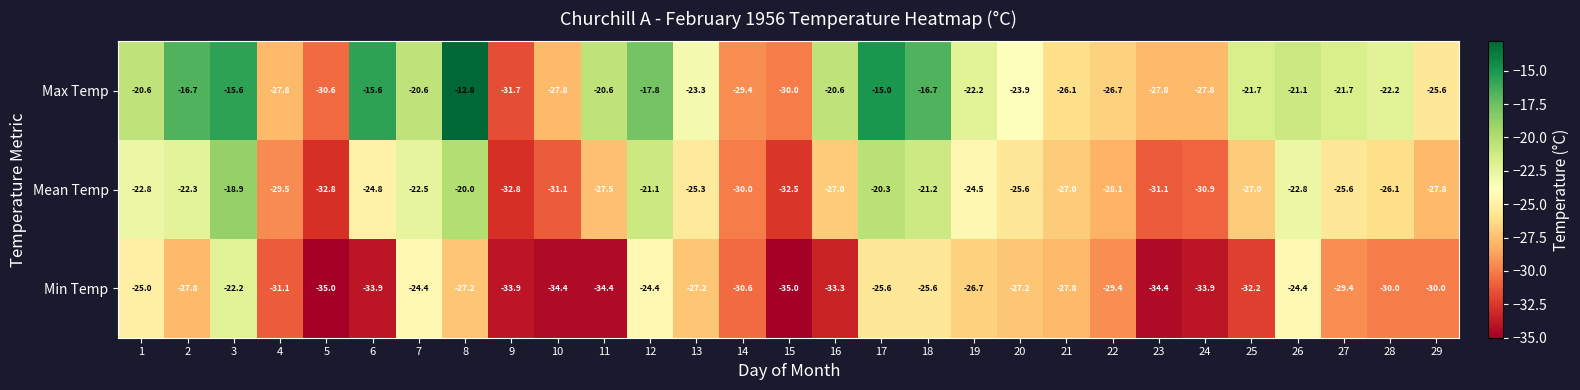

What is the difference between the highest and lowest values at 22?

2.7